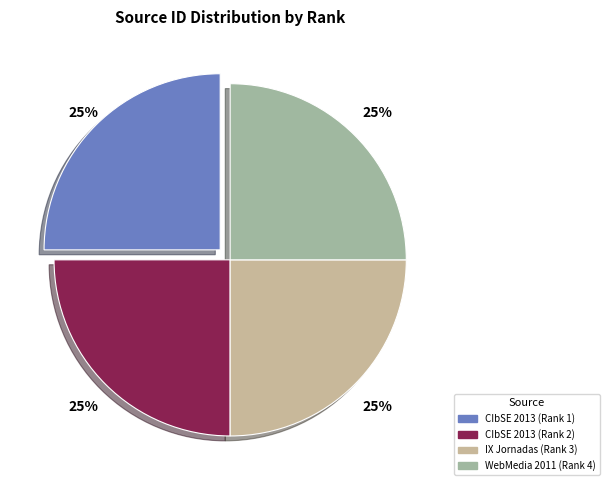

To the nearest percent, what percentage of the pie is CIbSE 2013 (Rank 1)?

25%